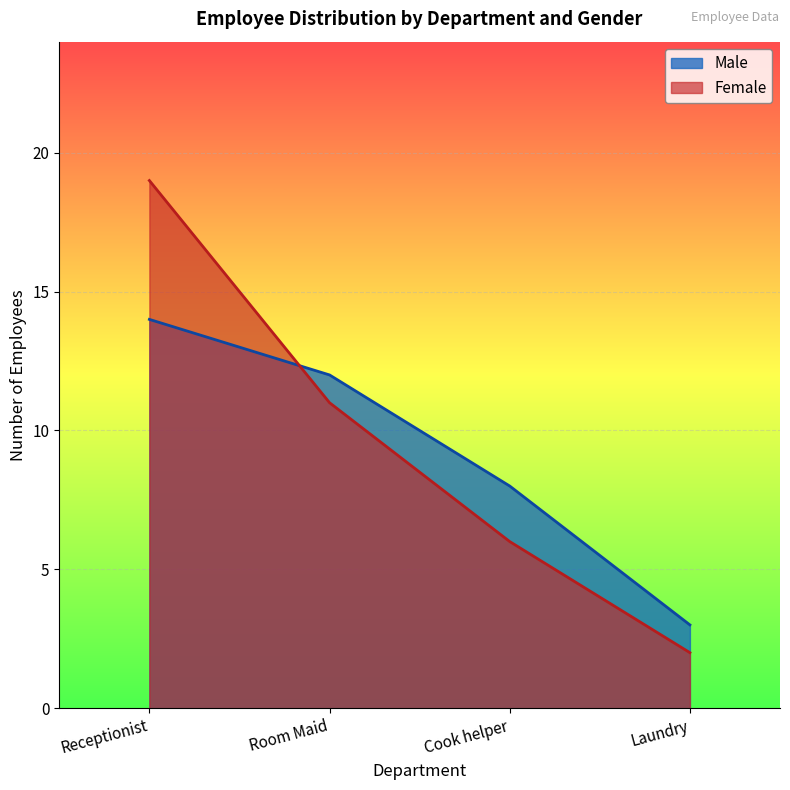

Which series has the largest total across all categories?

Female